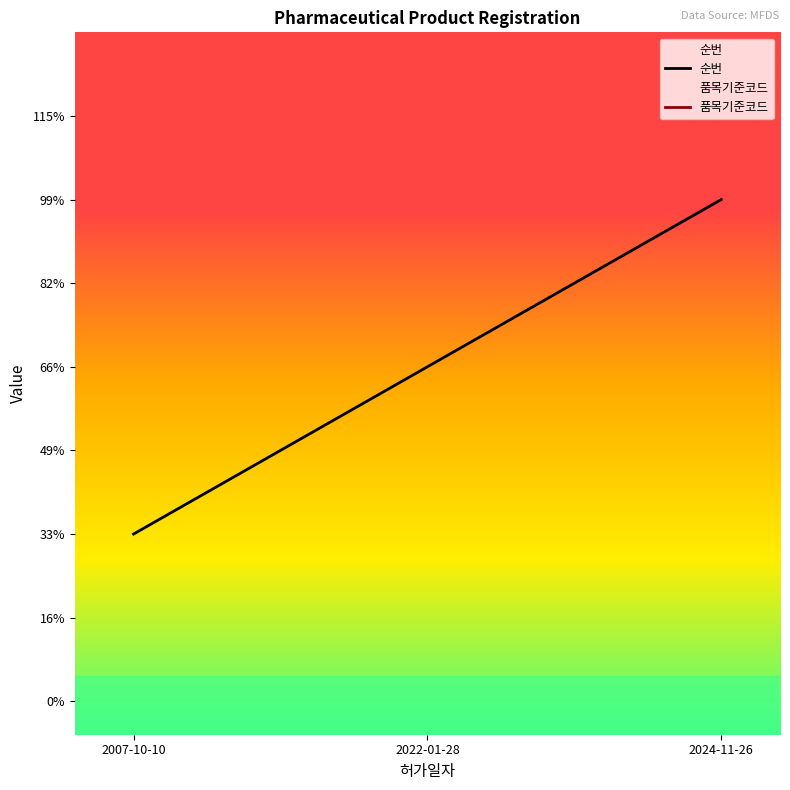

Does the chart have visible grid lines?

No